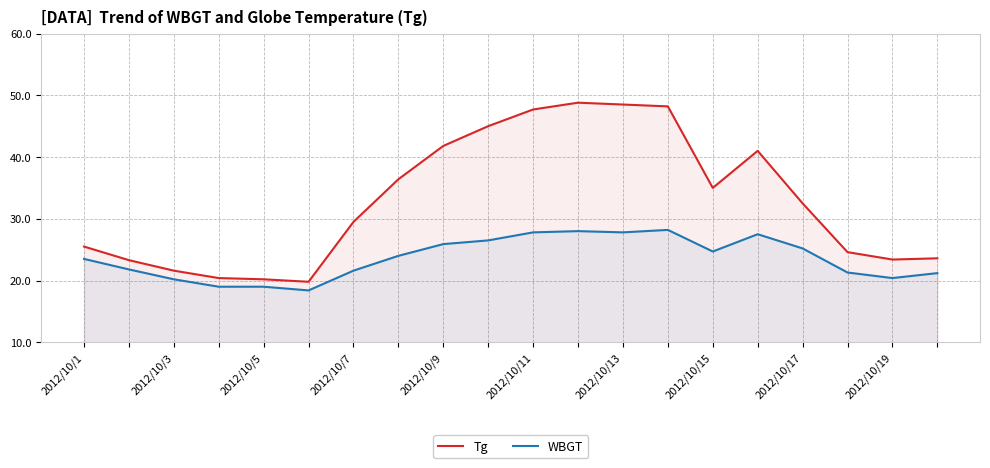

What is the difference between the second highest and second lowest values in the WBGT series?

9.0